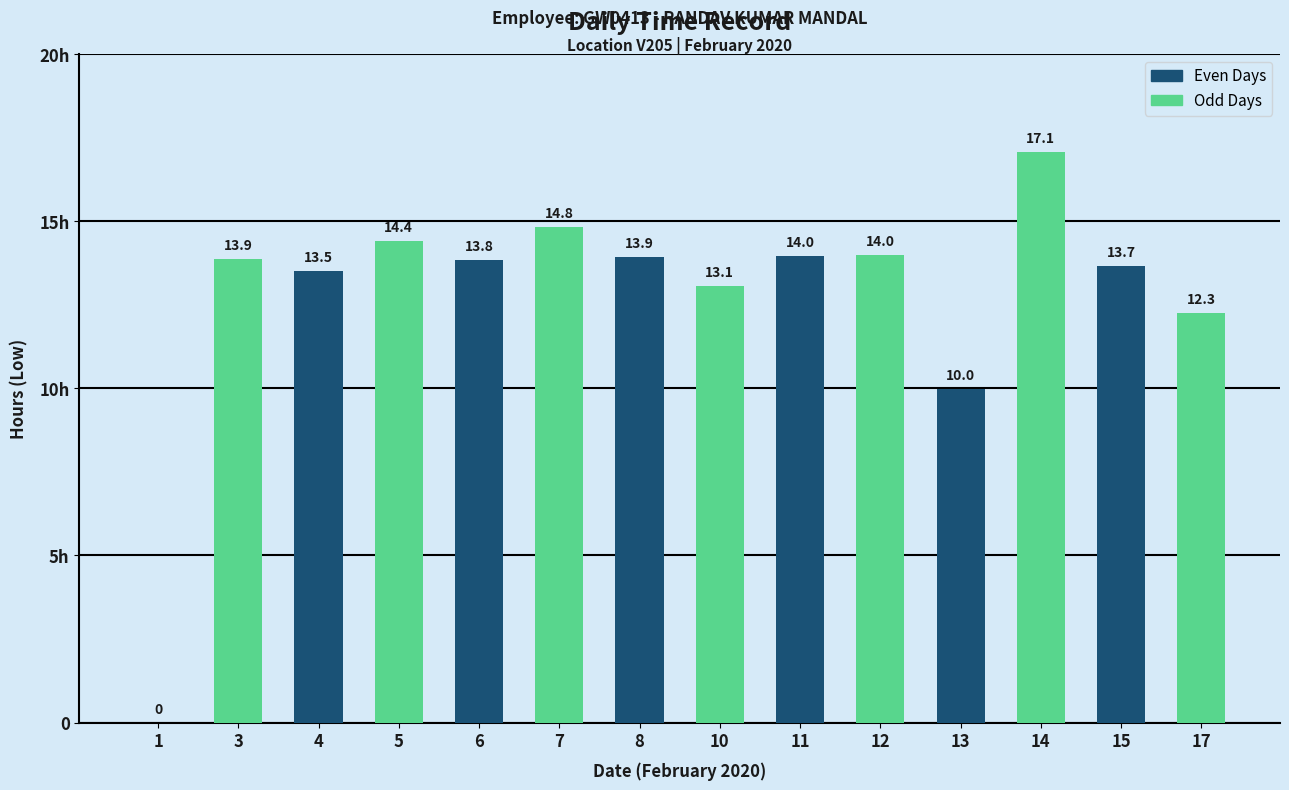

What is the difference between the maximum and minimum values?

17.1